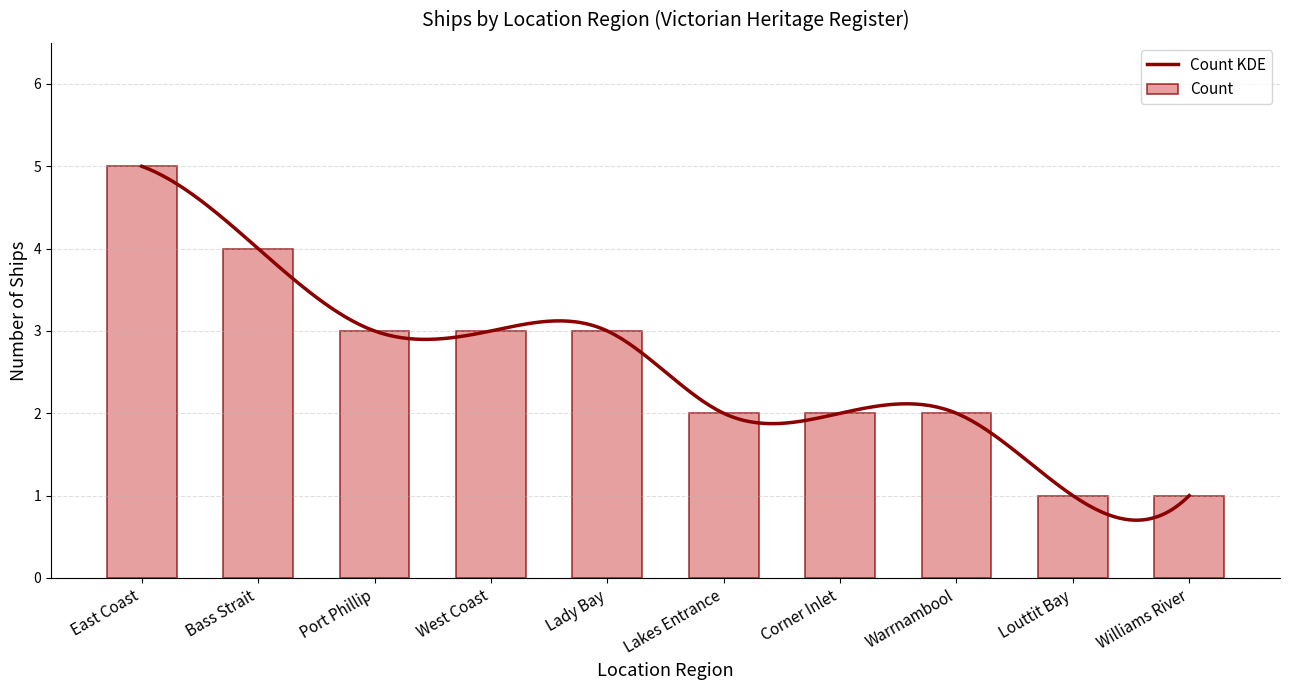

The value of Count at West Coast is 3. True or false?

True